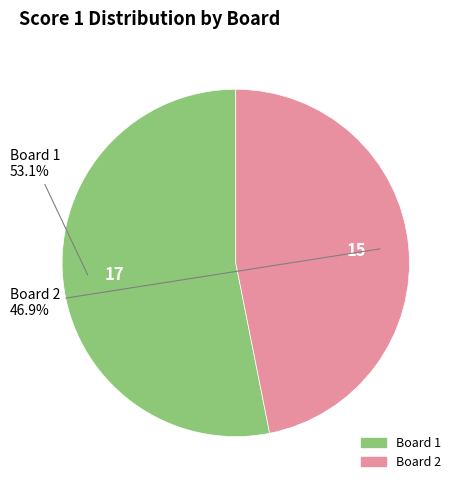

Is there a majority slice in this chart?

Yes